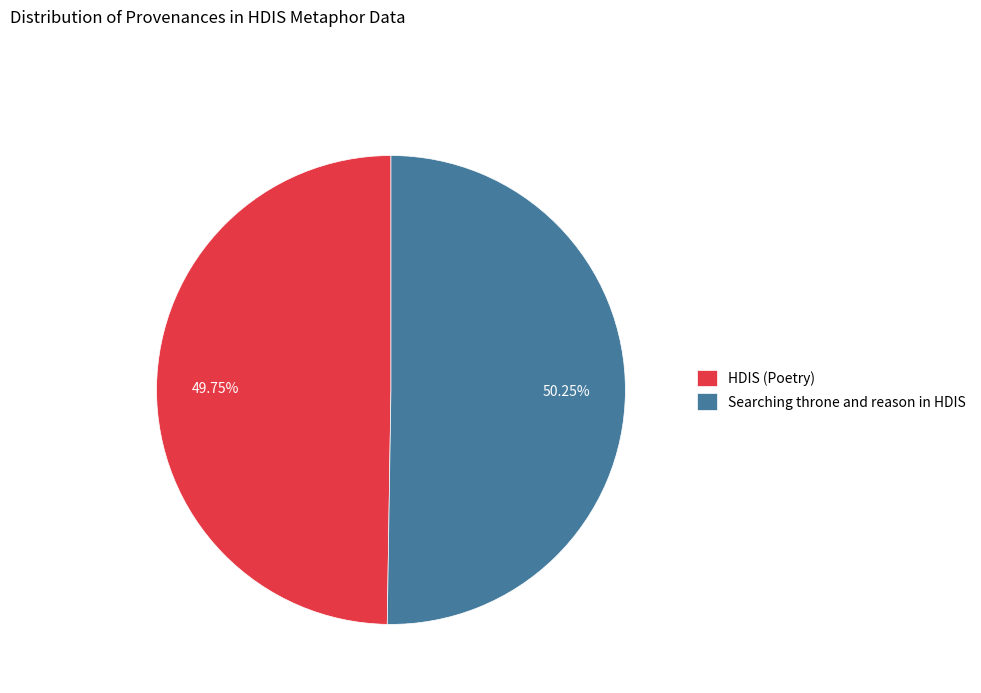

How many slices are in this pie chart?

2